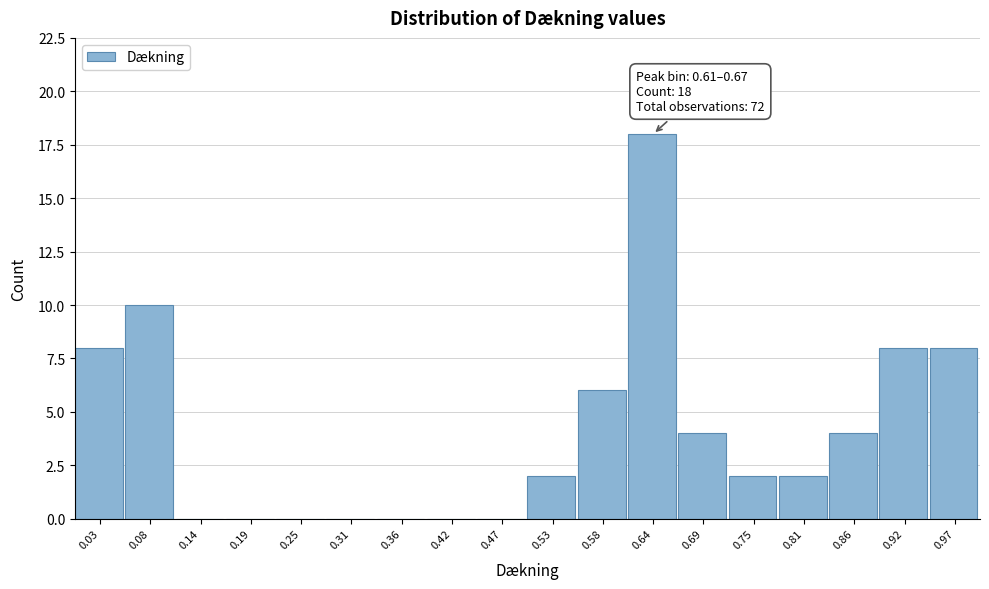

Which range on the x-axis has the tallest bar?

0.61 to 0.67